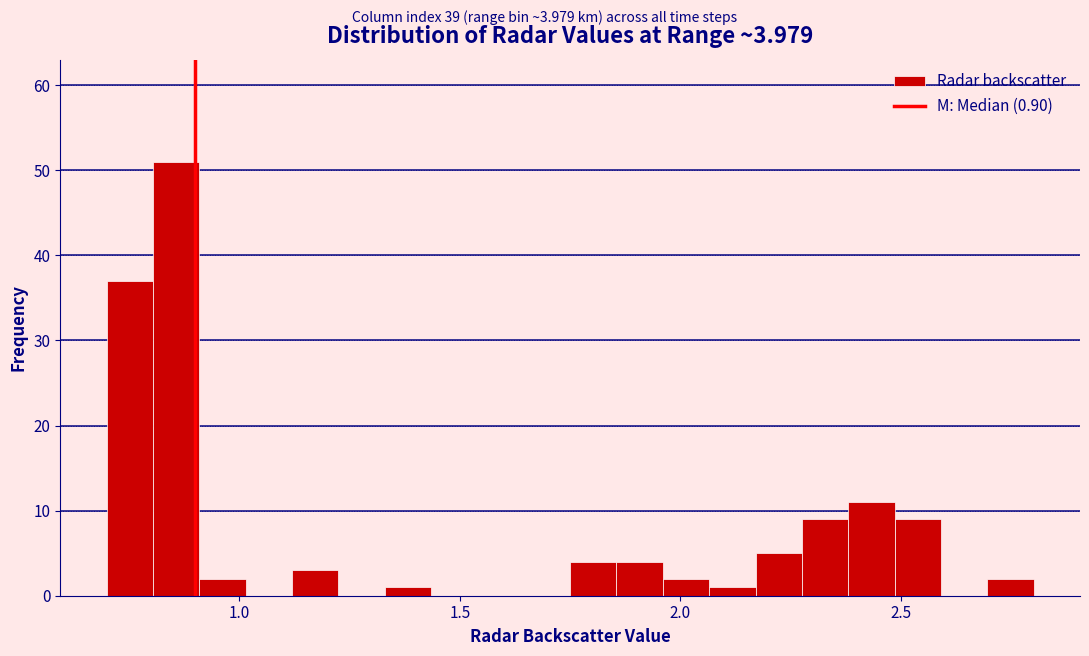

Read against the x-axis, roughly where is the centre of the tallest bar?

0.85